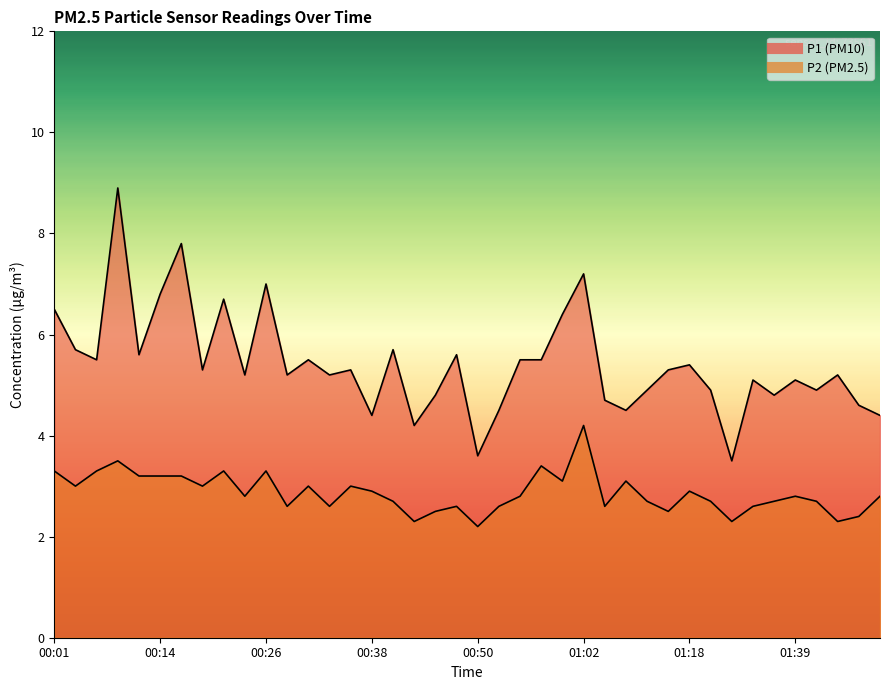

True or false: P1 has a value of 7.2 at 01:02.

True